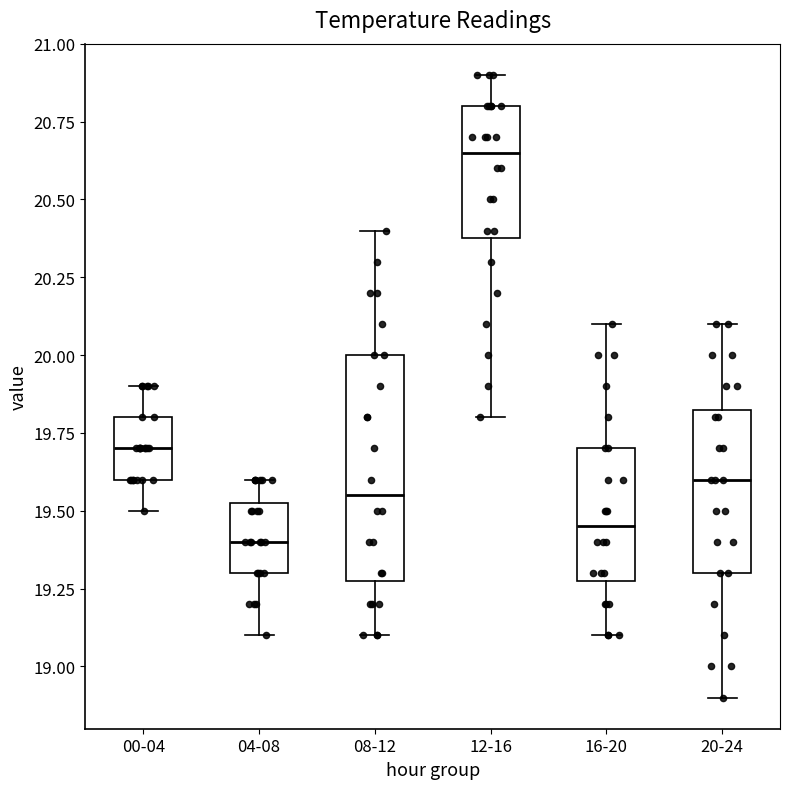

Which box is the tallest, from its lower edge to its upper edge?

08-12